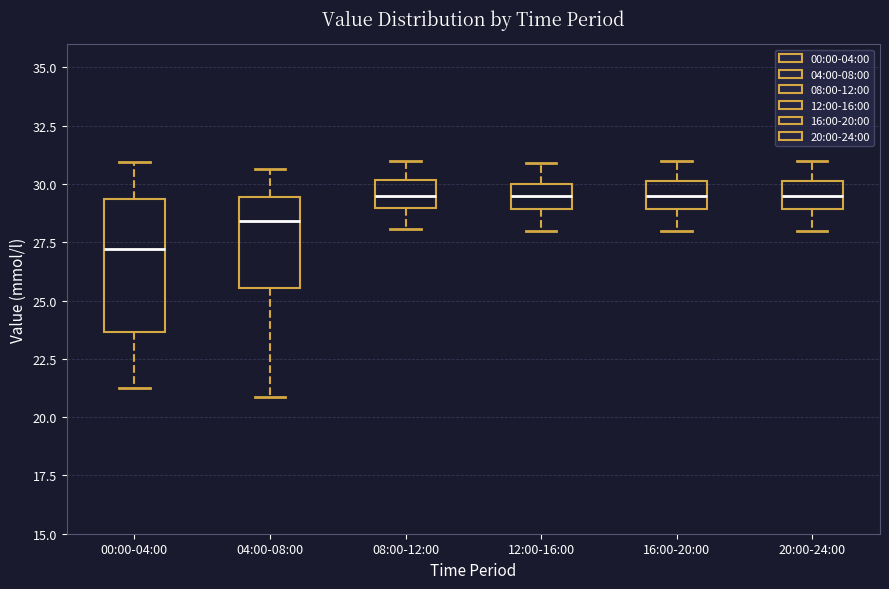

Comparing the boxes themselves (not the whiskers), which one is the tallest?

00:00-04:00